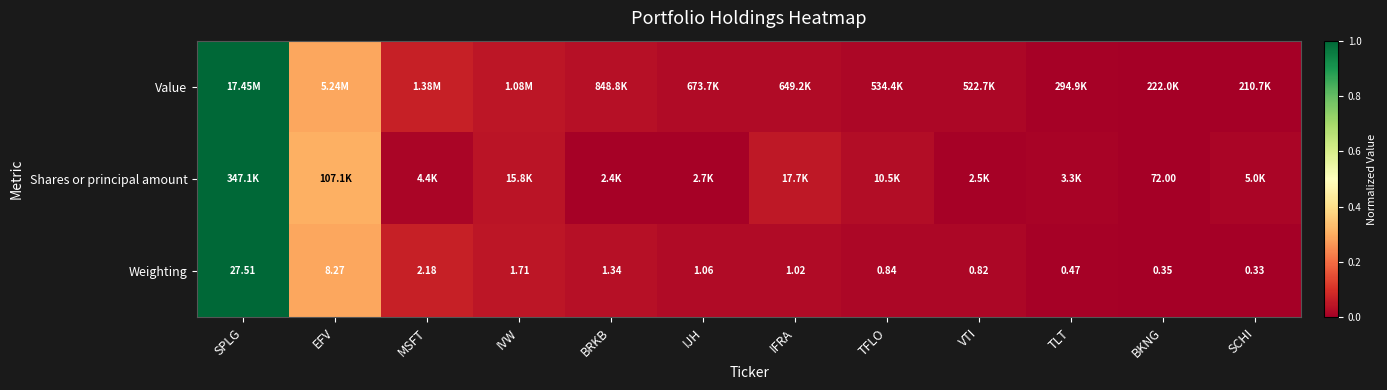

At which label does Weighting first exceed 1?

SPLG